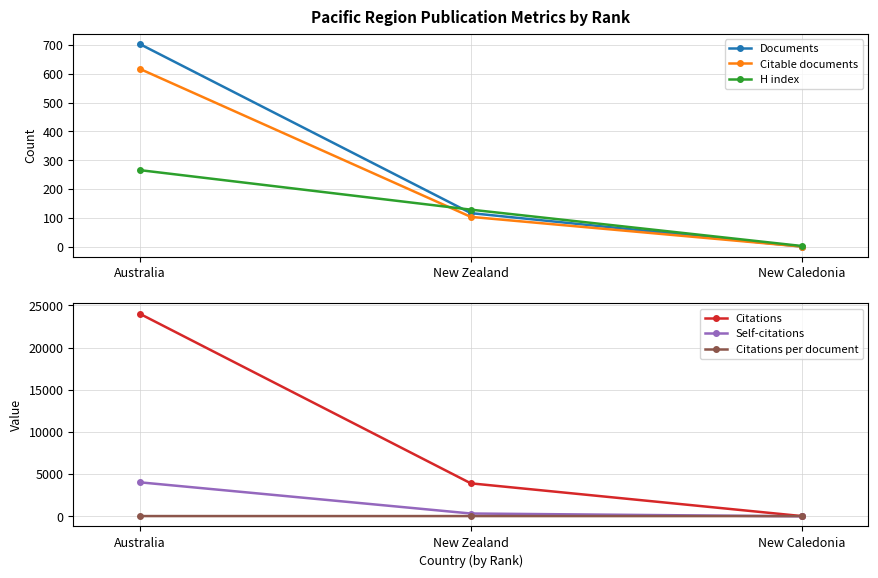

Which series has the largest range (max minus min)?

Citations